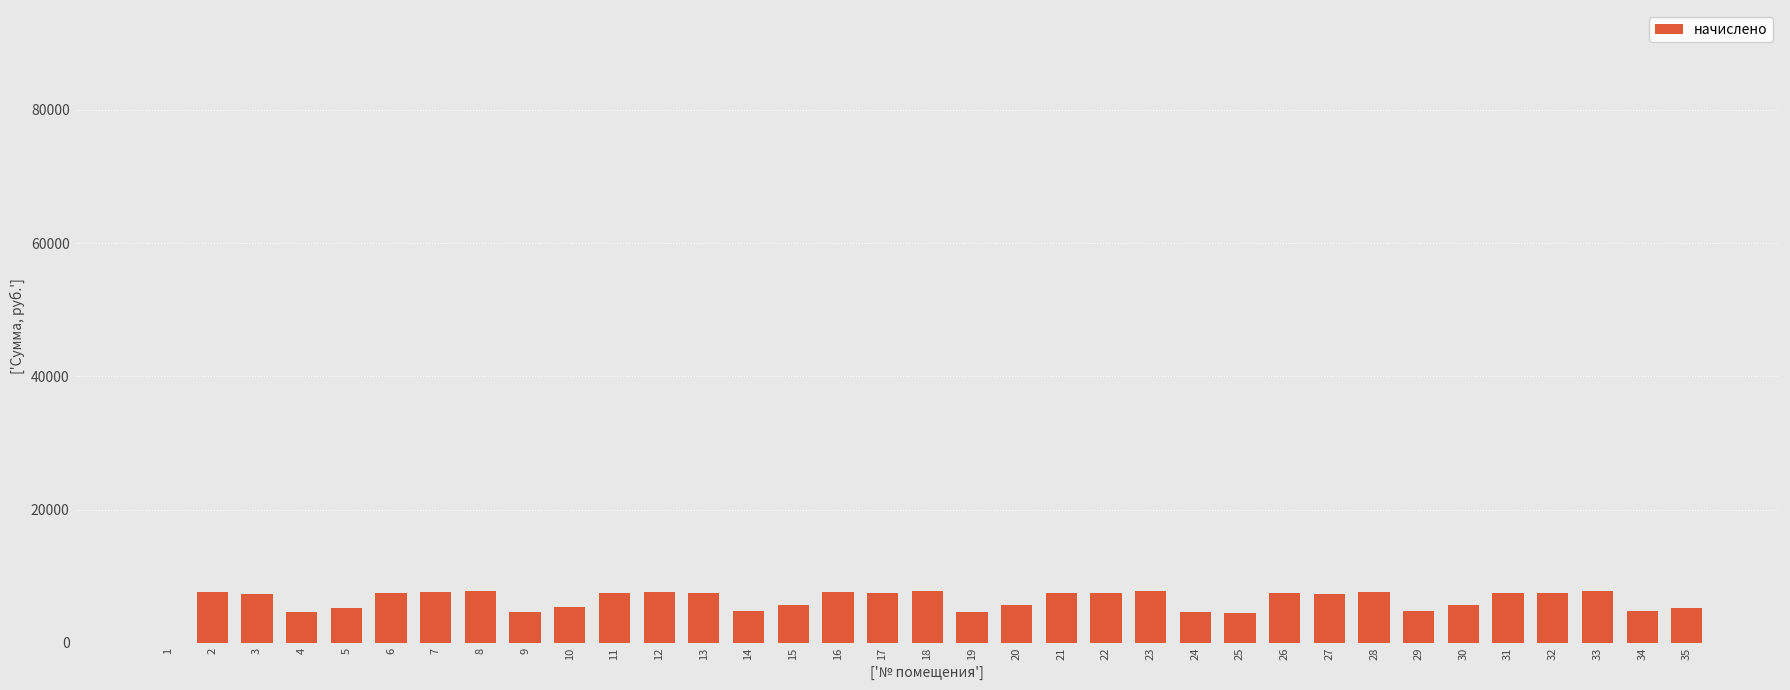

What is the sum of the values at 15 and 17?

13102.2